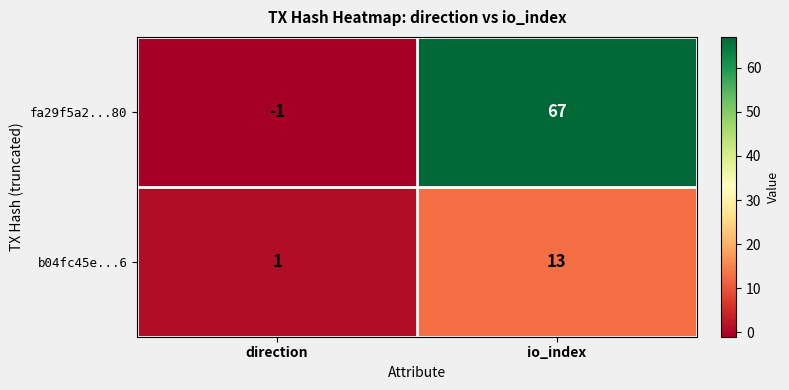

What is the sum of the fa29f5a2...80 values at direction and io_index?

66